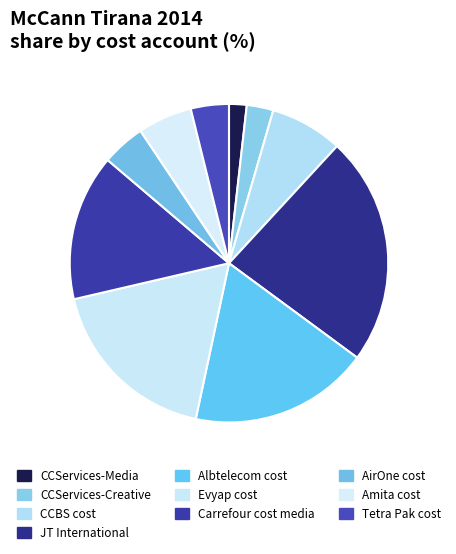

To the nearest percent, what portion does CCBS cost represent?

7%